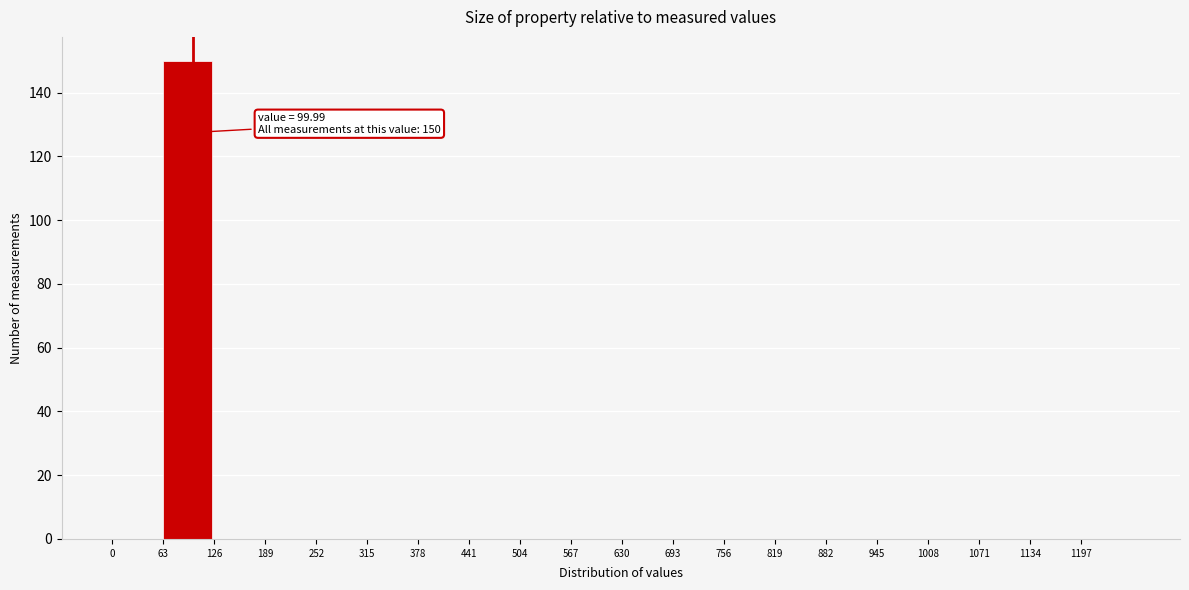

Which range on the x-axis has the tallest bar?

63 to 126